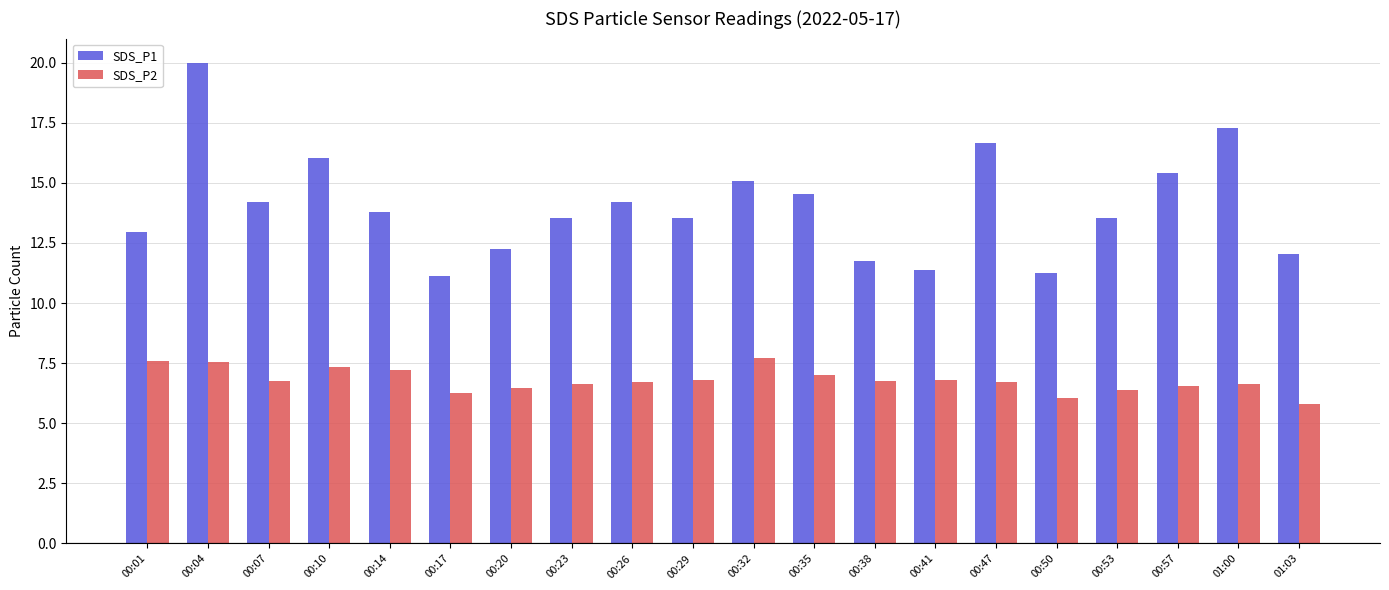

The value of SDS_P2 at 00:38 is 6.8. True or false?

True